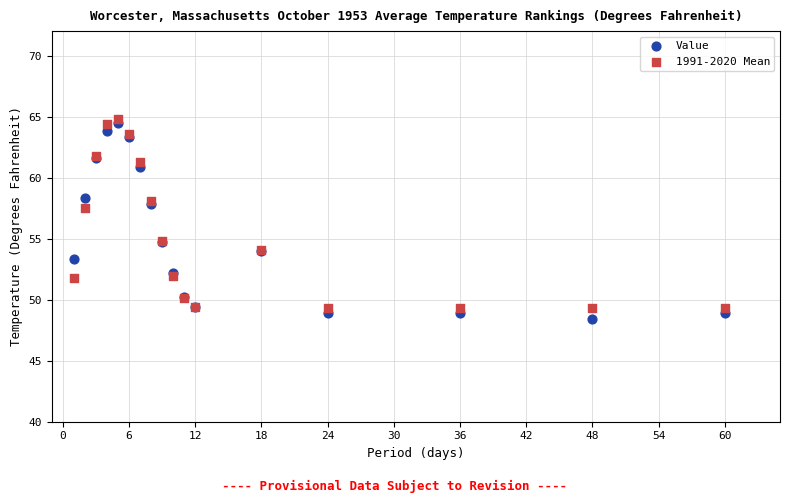

Which series contains the highest Y value?

1991-2020 Mean